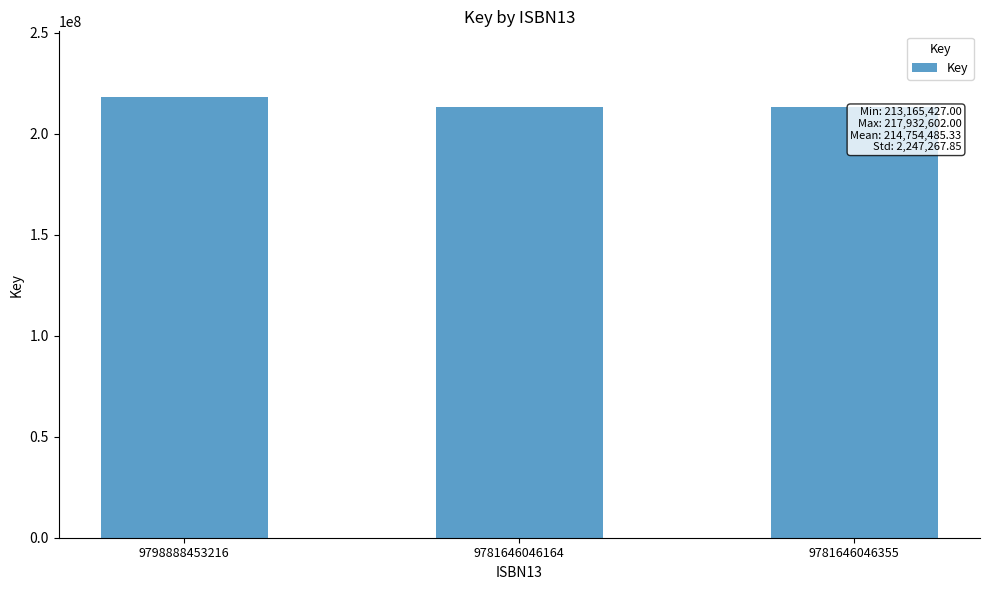

Reading right to left, list all the values displayed in this chart.

9781646046355=213165427	9781646046164=213165427	9798888453216=217932602